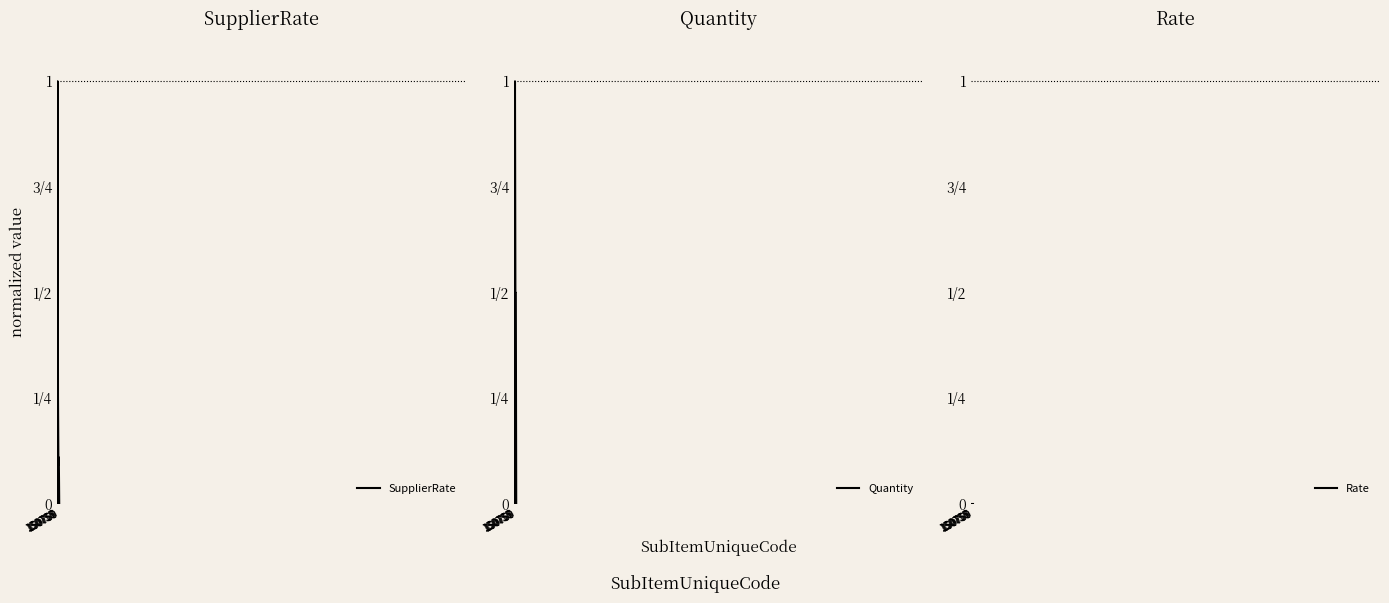

What is the value of the SupplierRate point at the 2nd from the left?

1.0